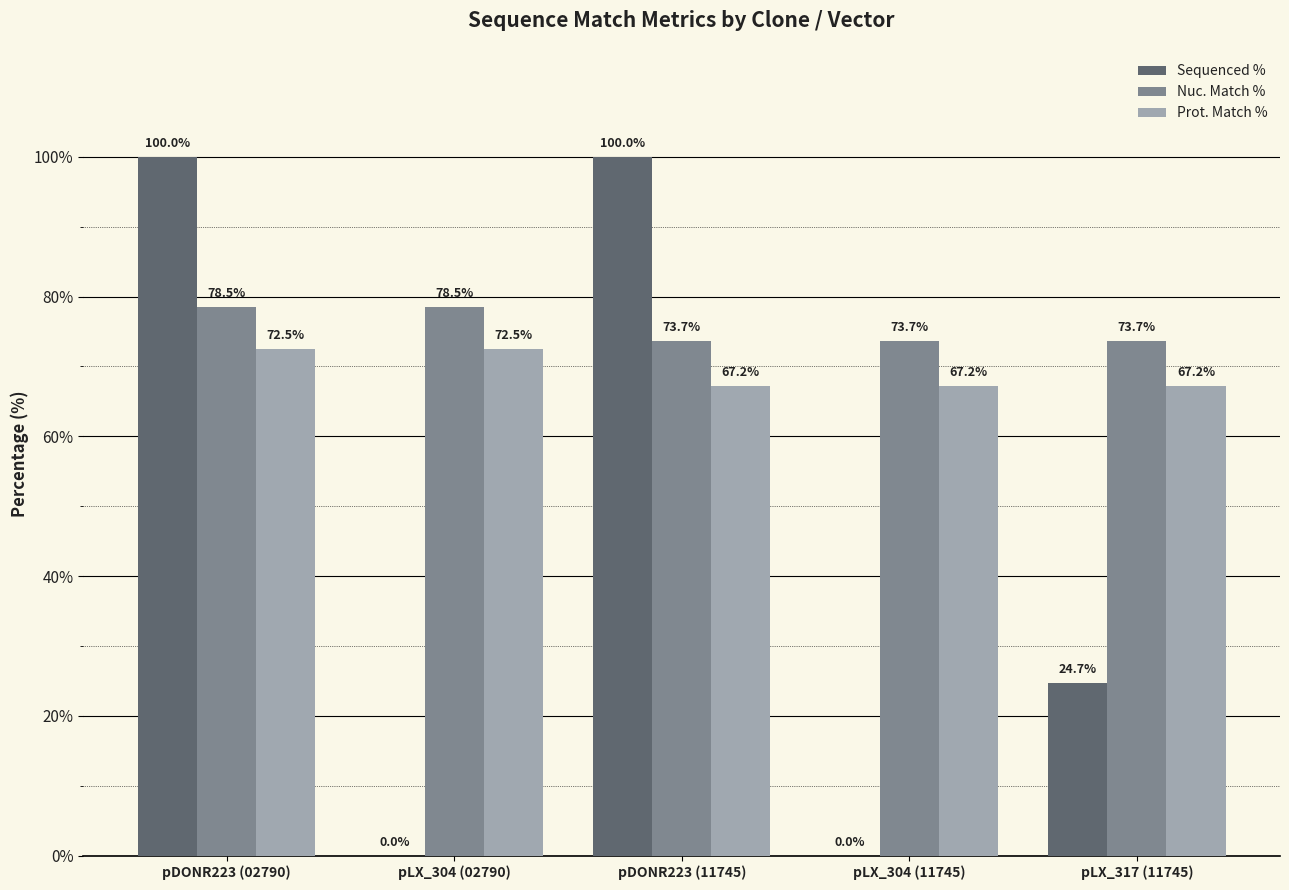

Which series changed the most between pDONR223 (11745) and pLX_304 (11745)?

Sequenced %